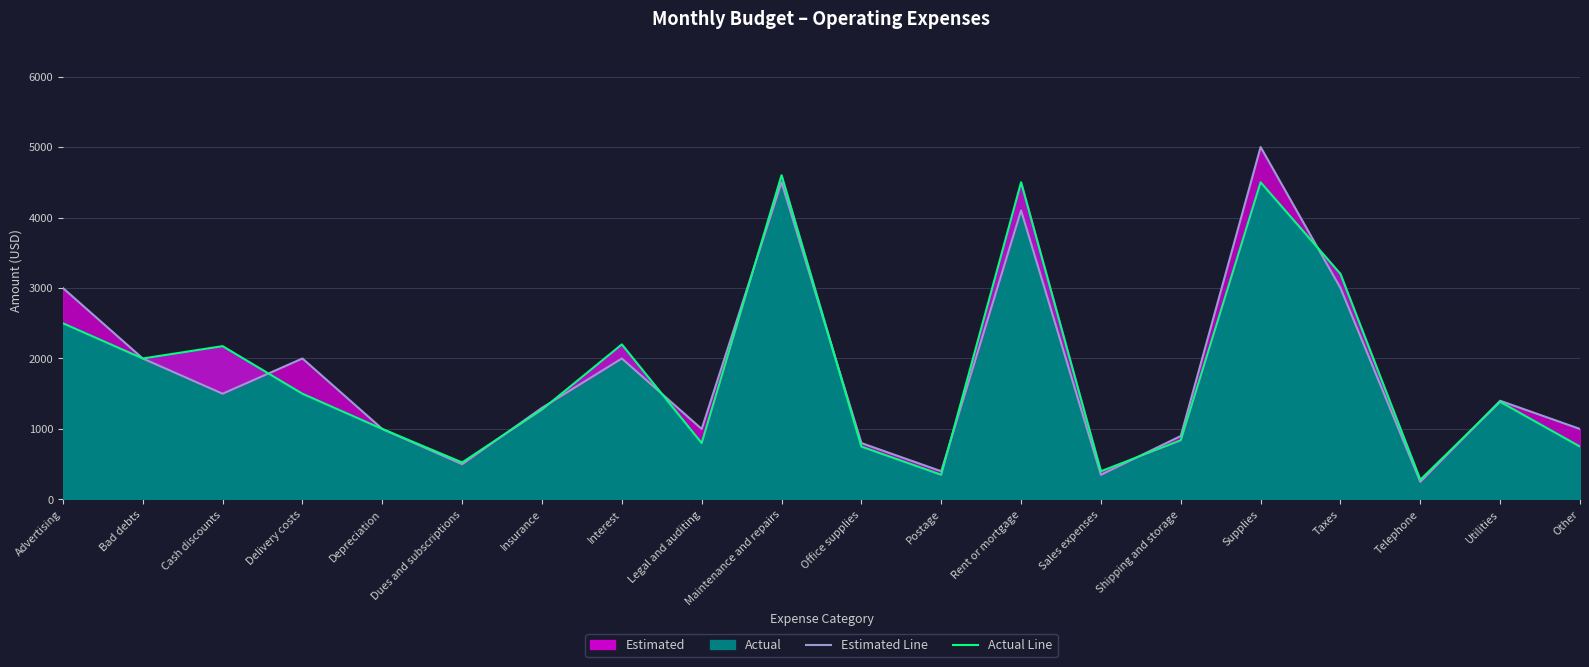

What is the sum of all Estimated Line values?

36000